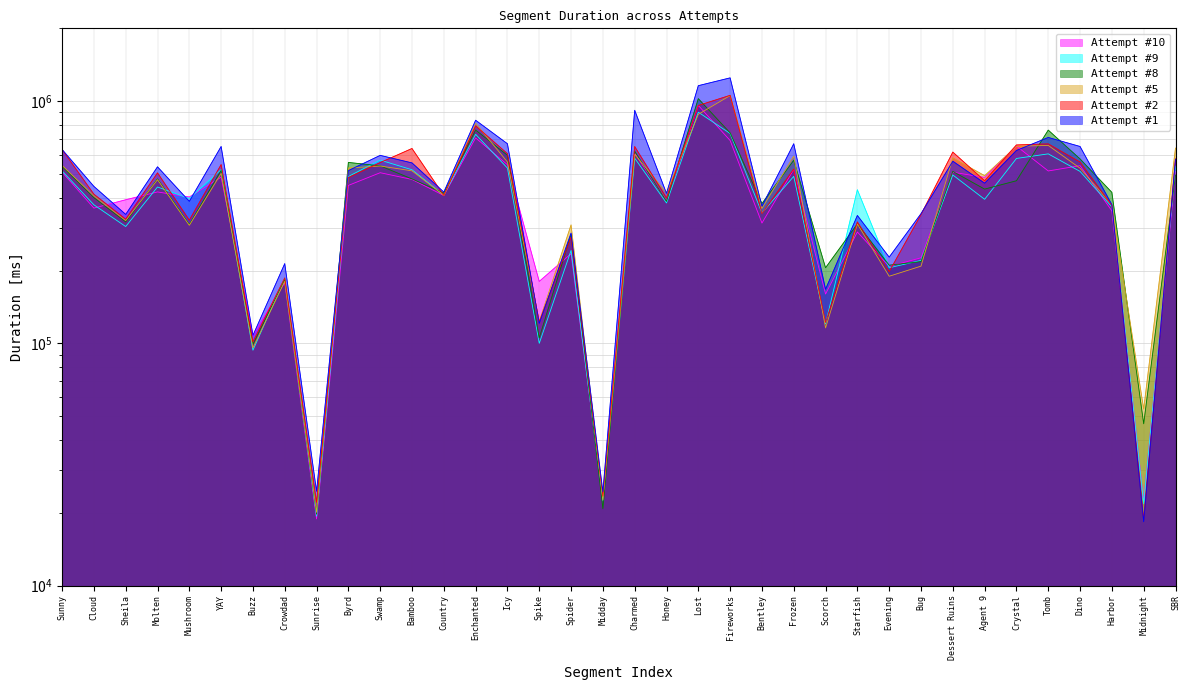

True or false: Attempt #8 has a value of 27304 at Sunrise.

False